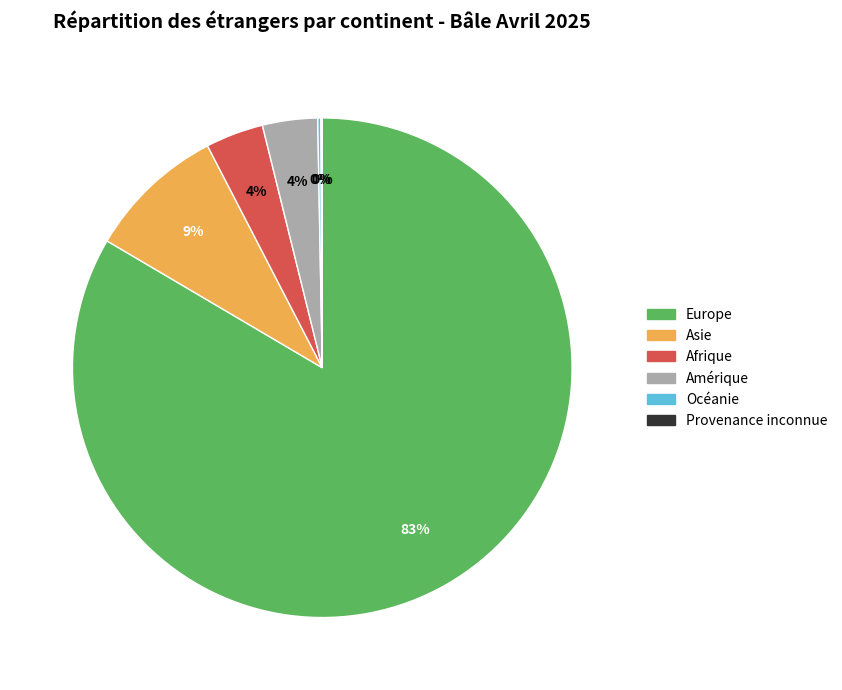

Is it true that Europe is 83% of the pie?

True